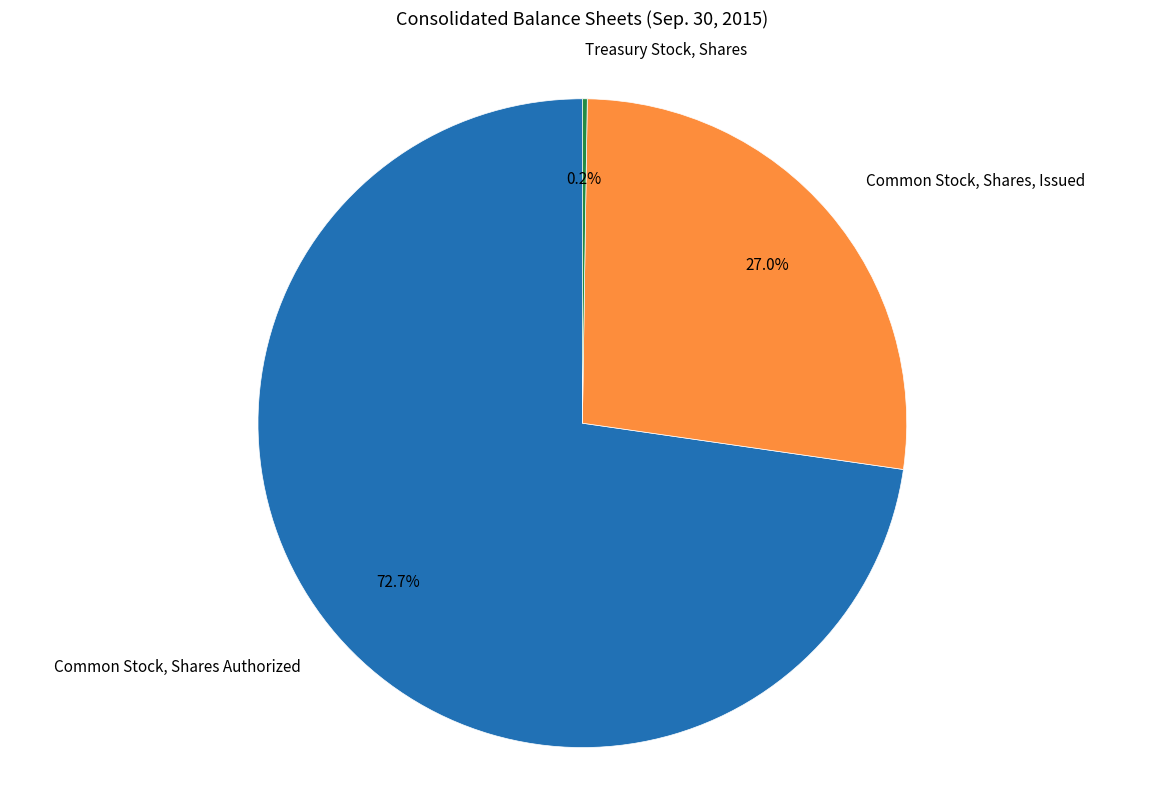

True or false: Common Stock, Shares Authorized accounts for 73% of the total.

True